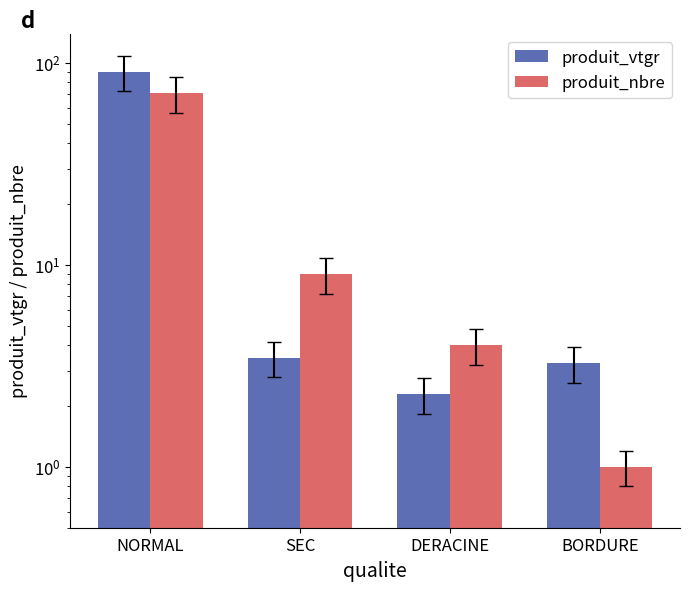

What is the difference between the maximum and minimum values in the produit_nbre series?

70.0